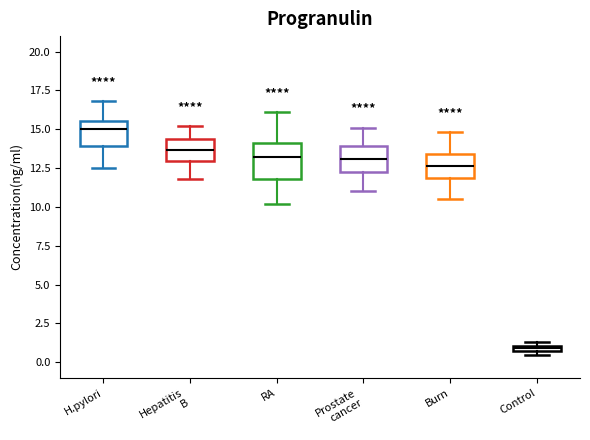

Which box's median line is the highest?

H.pylori